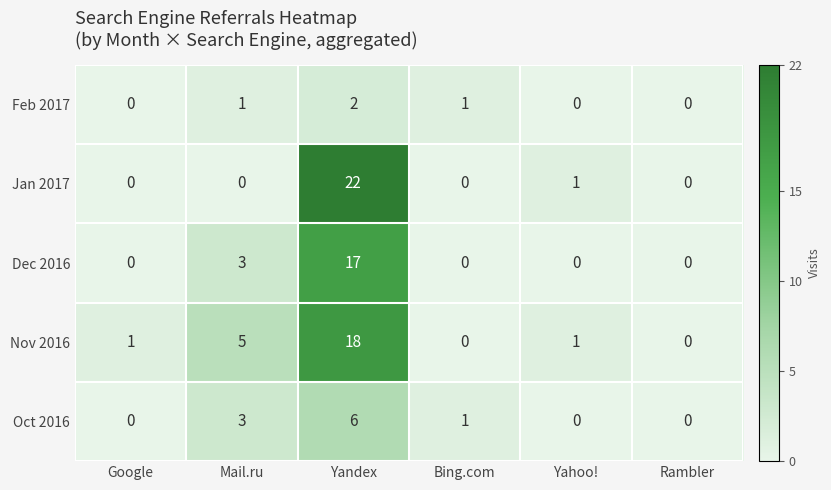

Reading left to right, extract all data points from this chart.

Feb 2017: 0	1	2	1	0	0
Jan 2017: 0	0	22	0	1	0
Dec 2016: 0	3	17	0	0	0
Nov 2016: 1	5	18	0	1	0
Oct 2016: 0	3	6	1	0	0